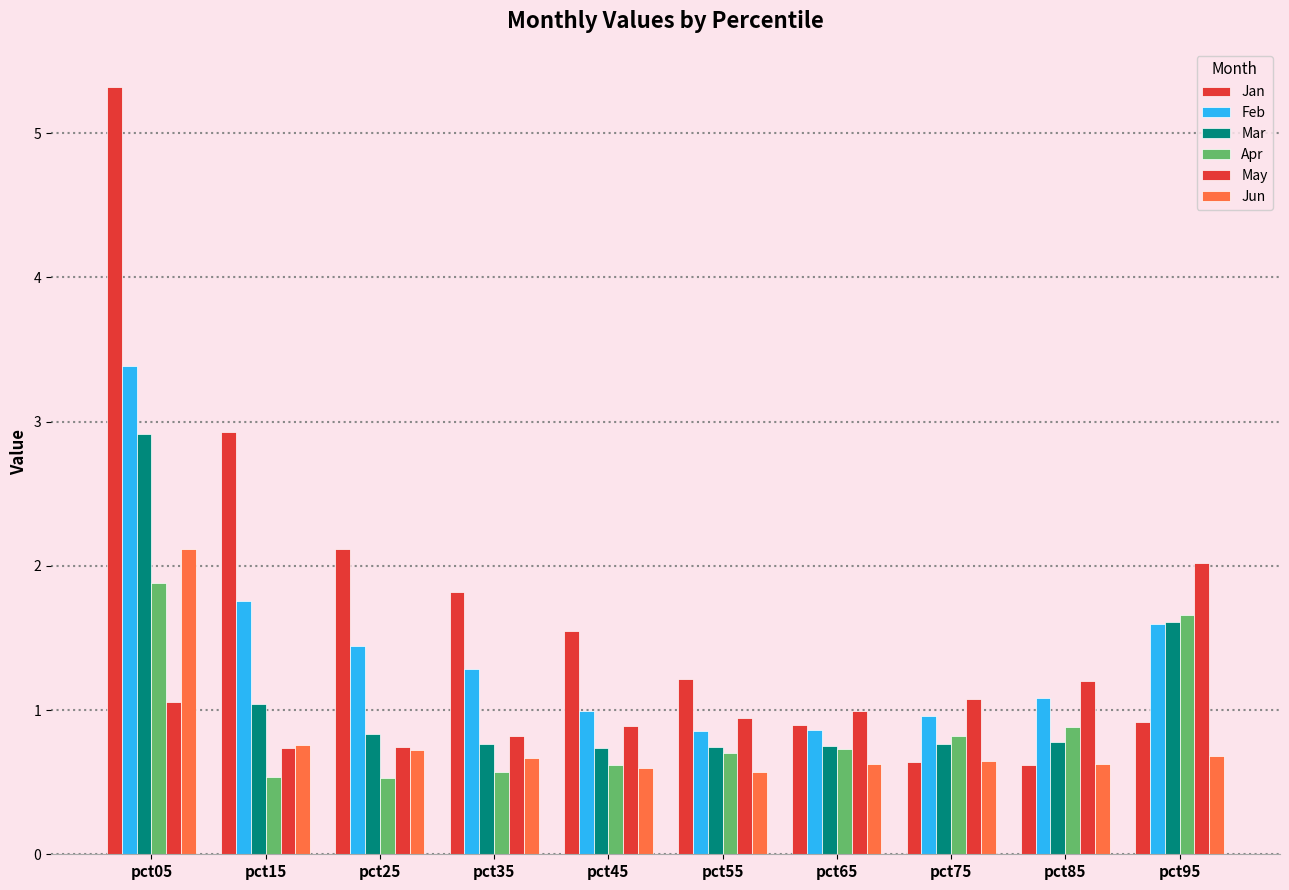

Which series has the largest total across all categories?

Jan